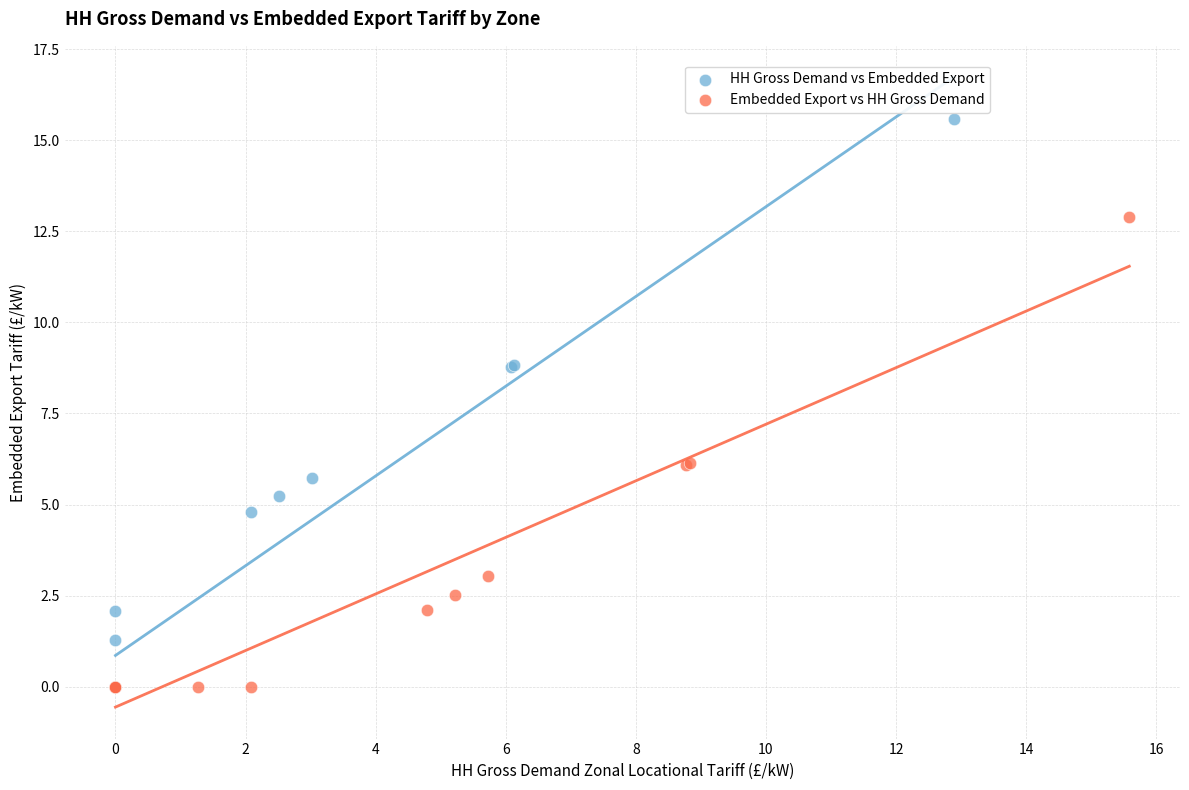

What are all the series names shown in the legend?

HH Gross Demand vs Embedded Export, Embedded Export vs HH Gross Demand